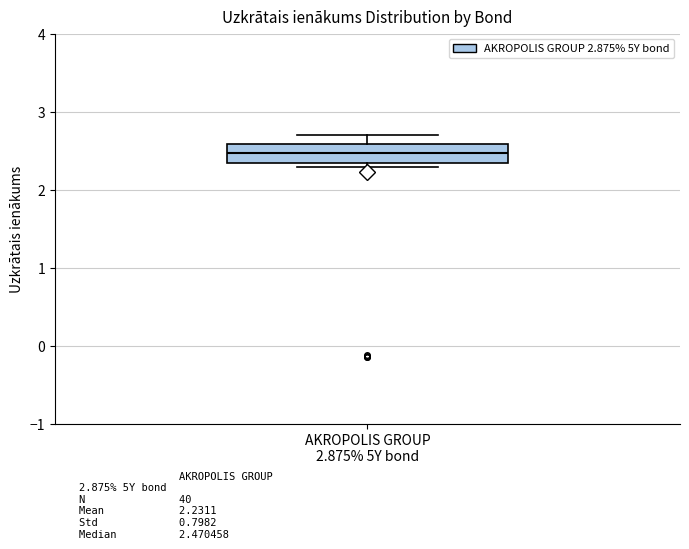

Transcribe this box plot: give where the median line is, the range the box spans, and where the two whiskers end, as read against the y-axis. The values are not printed on the chart, so give them approximately, as read against the axis.

median 2.5, box 2.3 to 2.6, whiskers 2.3 (just below the box's lower edge) to 2.7